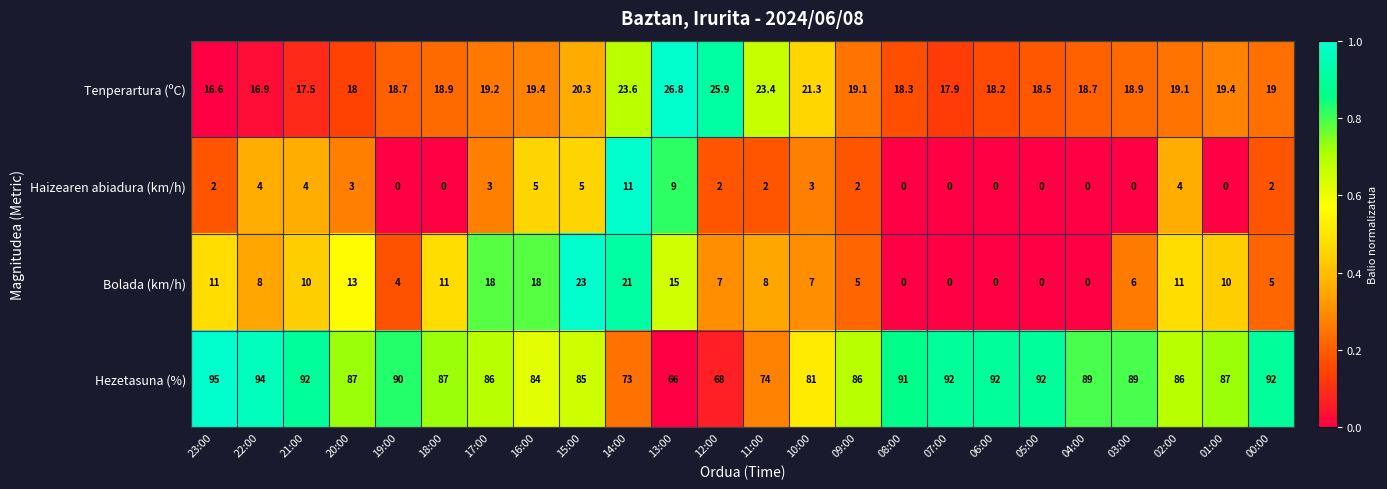

List the series in order of their peak value, lowest first.

Haizearen abiadura (km/h), Bolada (km/h), Tenperartura (ºC), Hezetasuna (%)